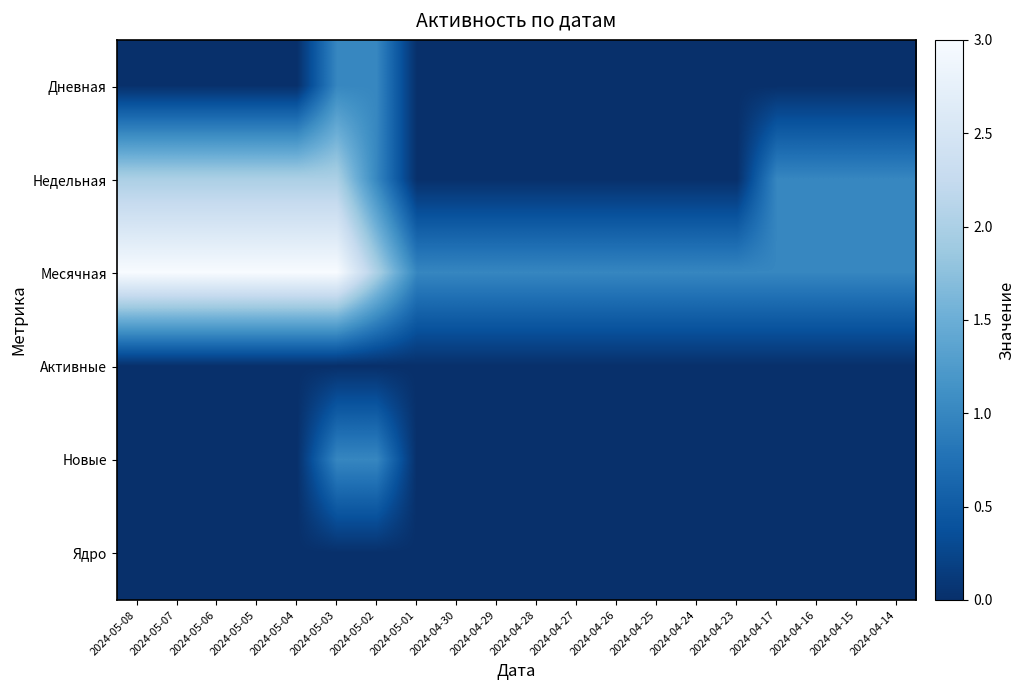

Which series has the largest total across all categories?

Месячная